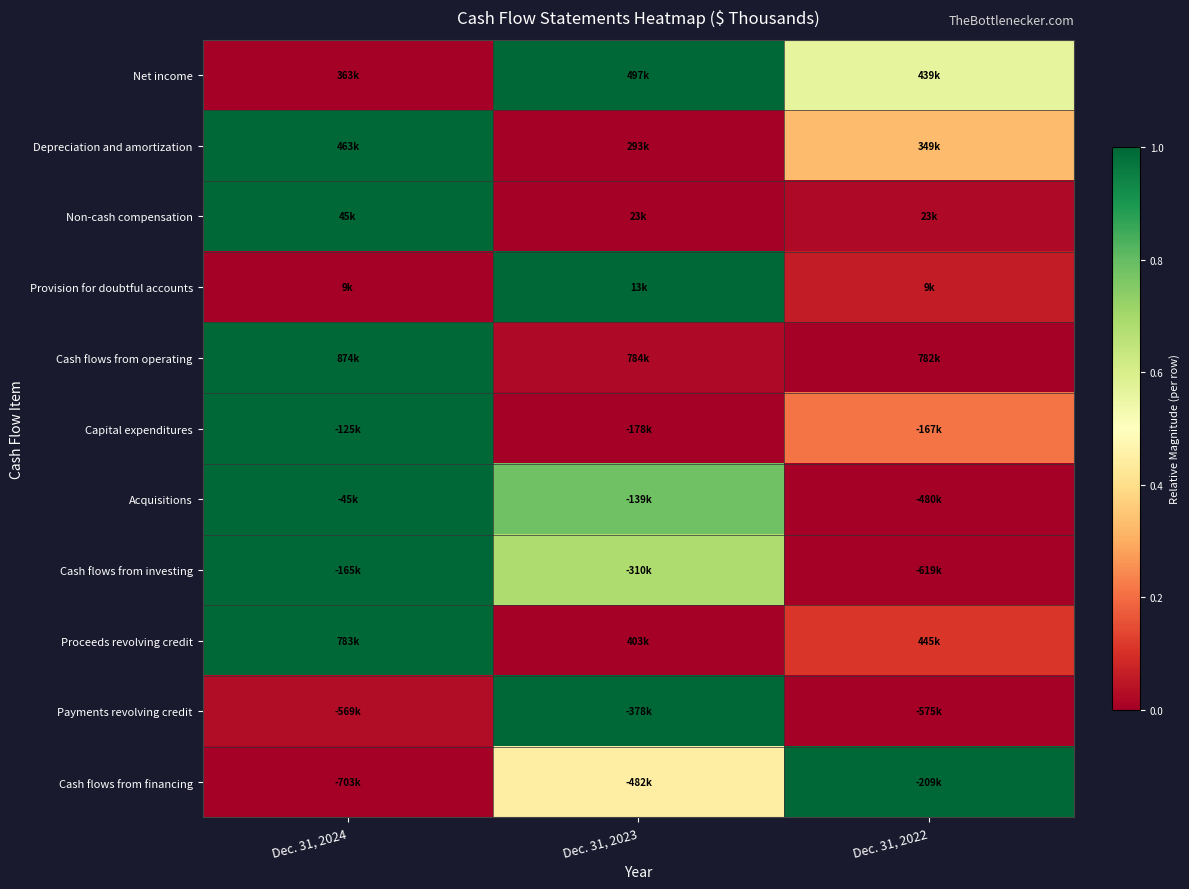

Reading right to left, list all the values displayed in this chart.

Net income: Dec. 31, 2022=0.6	Dec. 31, 2023=1.0	Dec. 31, 2024=0.0
Depreciation and amortization: Dec. 31, 2022=0.3	Dec. 31, 2023=0.0	Dec. 31, 2024=1.0
Non-cash compensation: Dec. 31, 2022=0.0	Dec. 31, 2023=0.0	Dec. 31, 2024=1.0
Provision for doubtful accounts: Dec. 31, 2022=0.1	Dec. 31, 2023=1.0	Dec. 31, 2024=0.0
Cash flows from operating: Dec. 31, 2022=0.0	Dec. 31, 2023=0.0	Dec. 31, 2024=1.0
Capital expenditures: Dec. 31, 2022=0.2	Dec. 31, 2023=0.0	Dec. 31, 2024=1.0
Acquisitions: Dec. 31, 2022=0.0	Dec. 31, 2023=0.8	Dec. 31, 2024=1.0
Cash flows from investing: Dec. 31, 2022=0.0	Dec. 31, 2023=0.7	Dec. 31, 2024=1.0
Proceeds revolving credit: Dec. 31, 2022=0.1	Dec. 31, 2023=0.0	Dec. 31, 2024=1.0
Payments revolving credit: Dec. 31, 2022=0.0	Dec. 31, 2023=1.0	Dec. 31, 2024=0.0
Cash flows from financing: Dec. 31, 2022=1.0	Dec. 31, 2023=0.4	Dec. 31, 2024=0.0